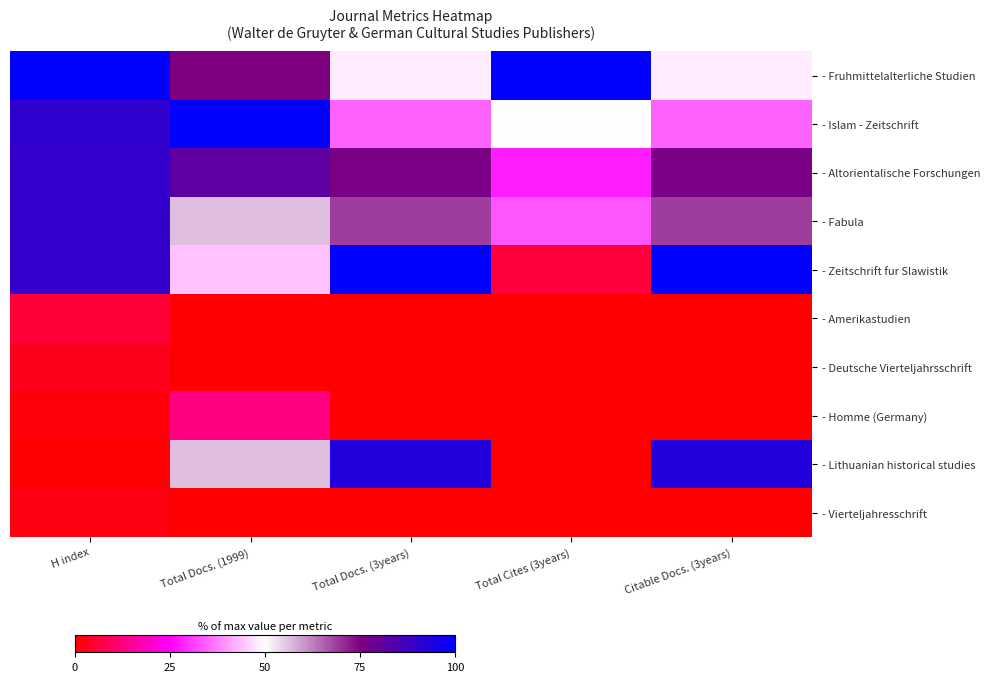

Count the number of categories in the chart.

5